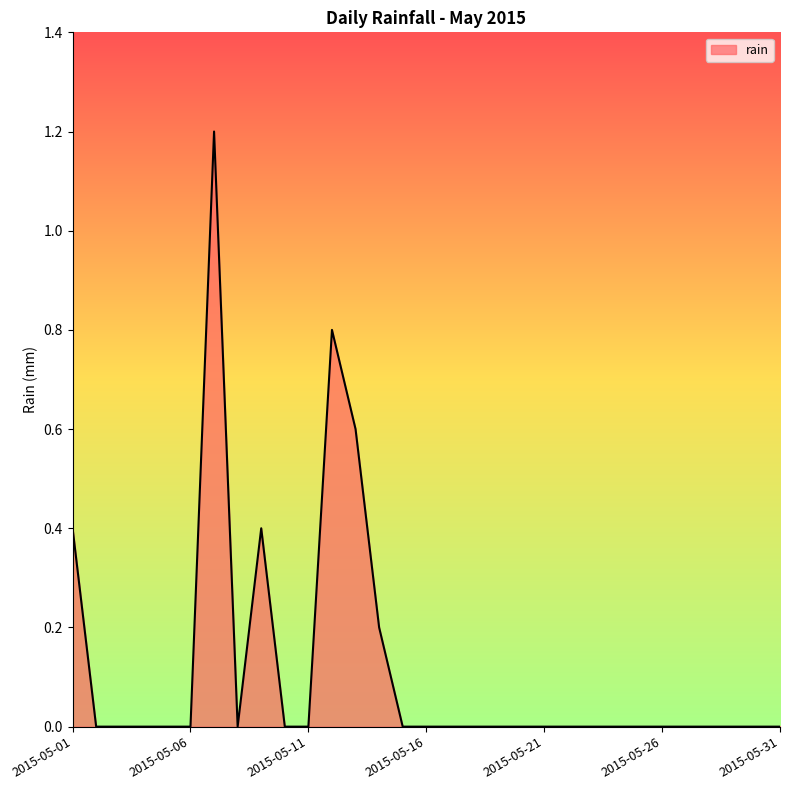

What is the maximum value shown in the chart?

1.2